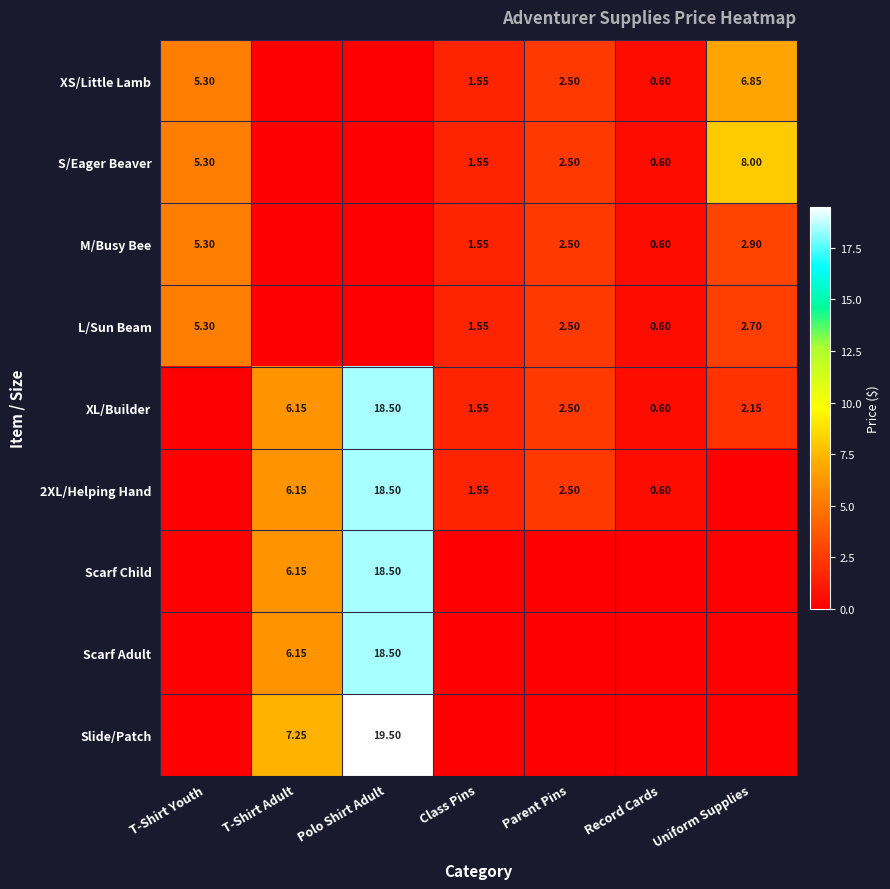

Is the value of XL/Builder at Parent Pins greater than the value of XS/Little Lamb at Parent Pins?

No